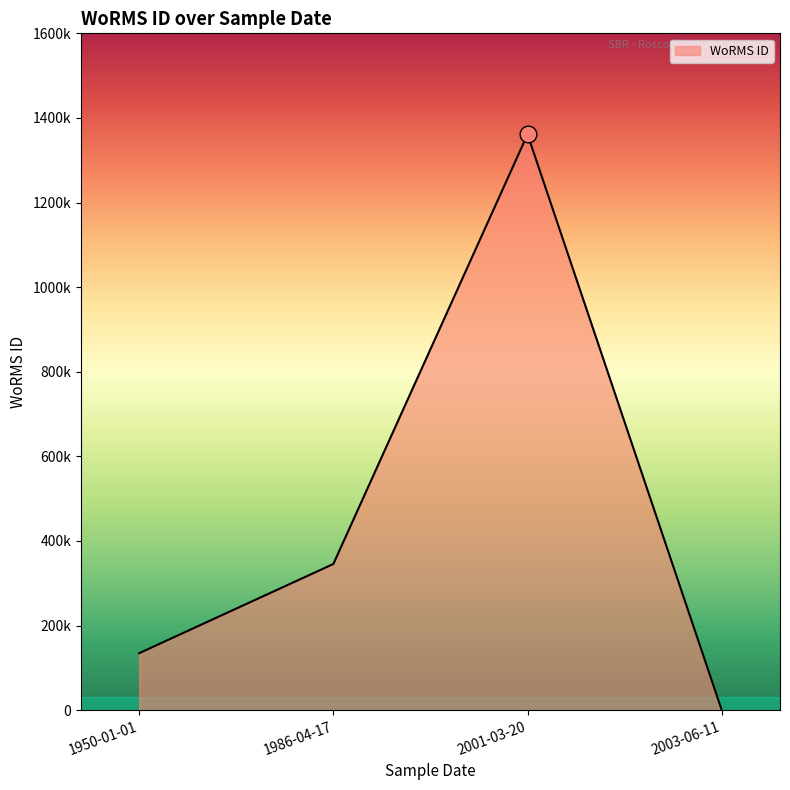

Is this an area chart (filled region under the line)?

Yes